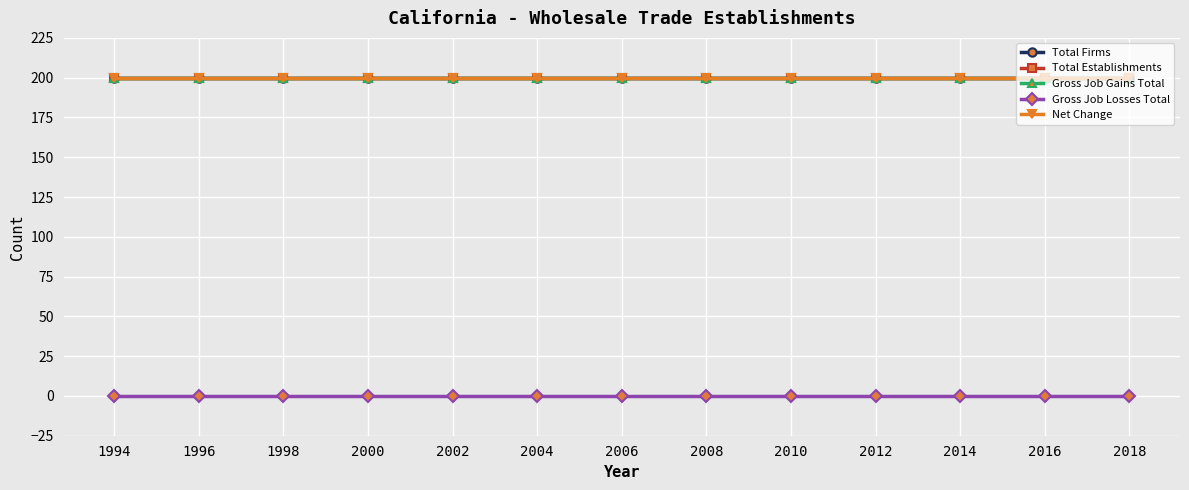

What is the minimum value for Net Change?

200